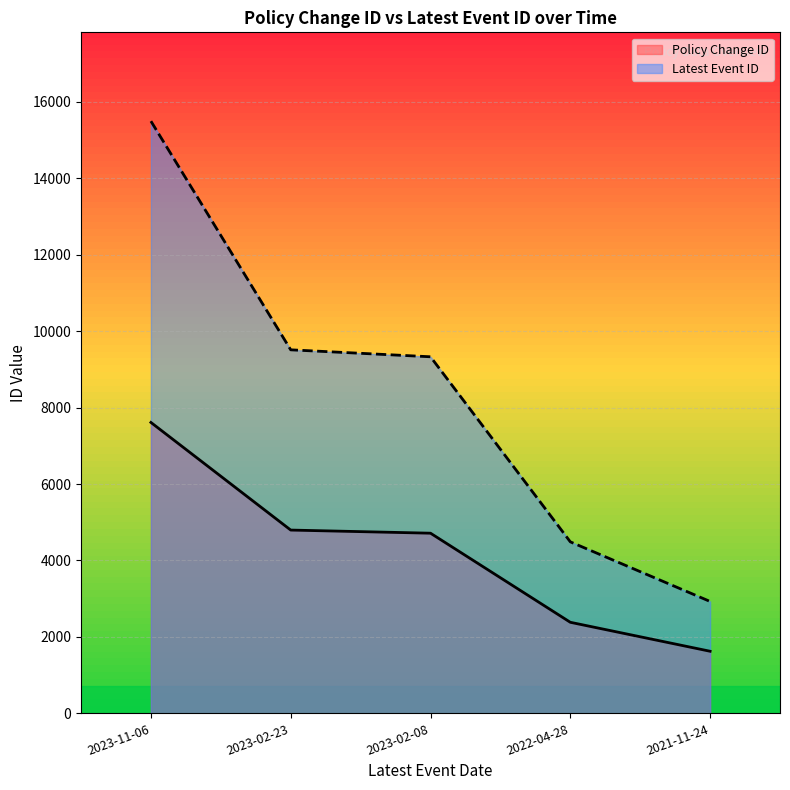

The Policy Change ID series shows 2499 at 2023-11-06. True or false?

False